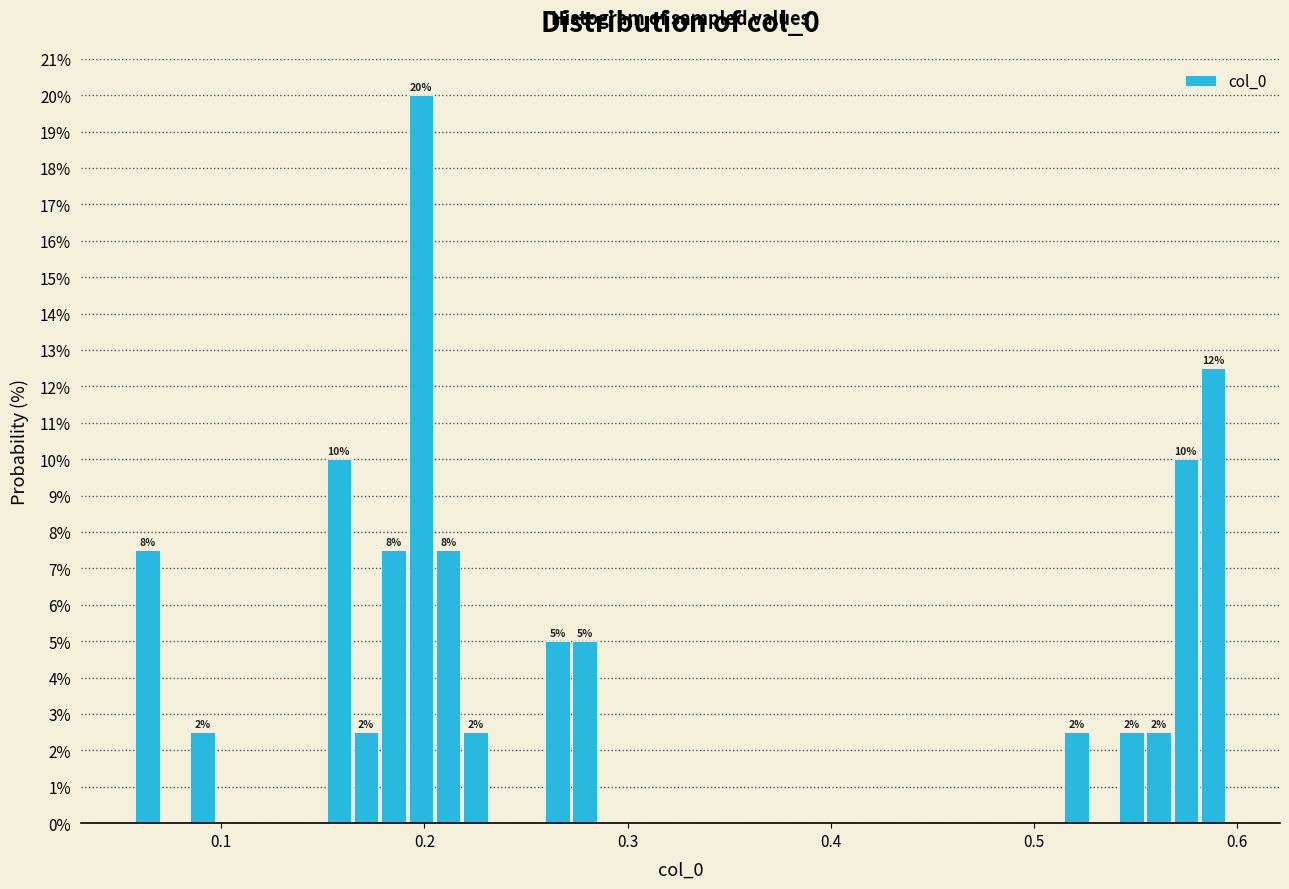

Read against the x-axis, roughly where is the centre of the tallest bar?

0.20